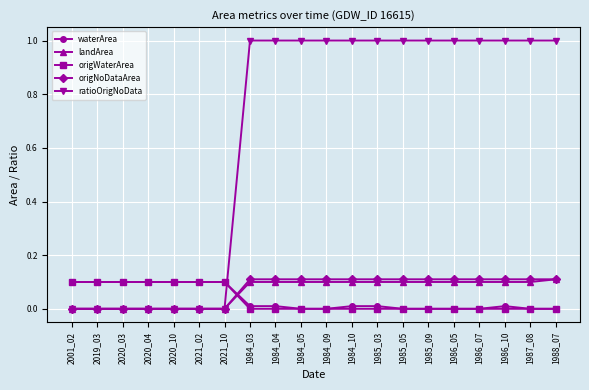

True or false: origNoDataArea and origWaterArea intersect in this chart.

True